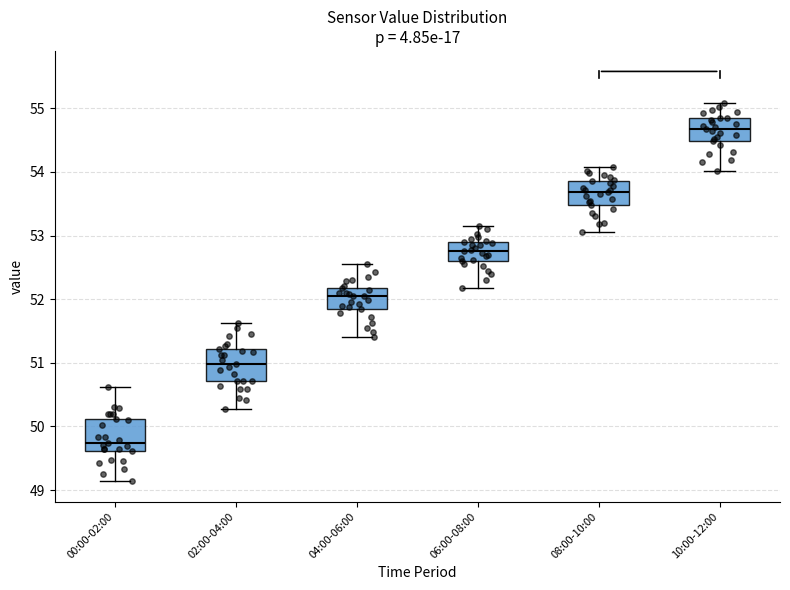

Reading left to right, transcribe this box plot: for each box, give where its median line is, the range the box spans, and where its two whiskers end, as read against the y-axis. The values are not printed on the chart, so give them approximately, as read against the axis.

00:00-02:00: median 49.7, box 49.6 to 50.1, whiskers 49.1 to 50.6
02:00-04:00: median 51.0, box 50.7 to 51.2, whiskers 50.3 to 51.6
04:00-06:00: median 52.1, box 51.9 to 52.2, whiskers 51.4 to 52.6
06:00-08:00: median 52.8, box 52.6 to 52.9, whiskers 52.2 to 53.2
08:00-10:00: median 53.7, box 53.5 to 53.9, whiskers 53.1 to 54.1
10:00-12:00: median 54.7, box 54.5 to 54.9, whiskers 54.0 to 55.1